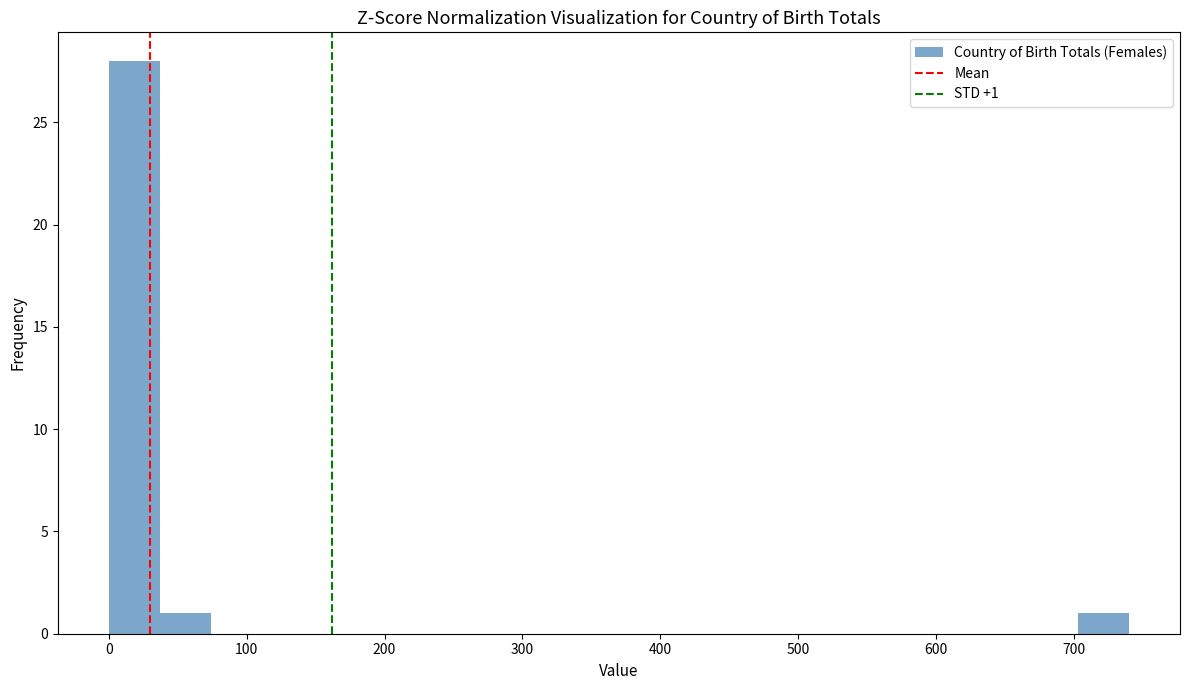

Read against the x-axis, roughly where is the centre of the tallest bar?

20